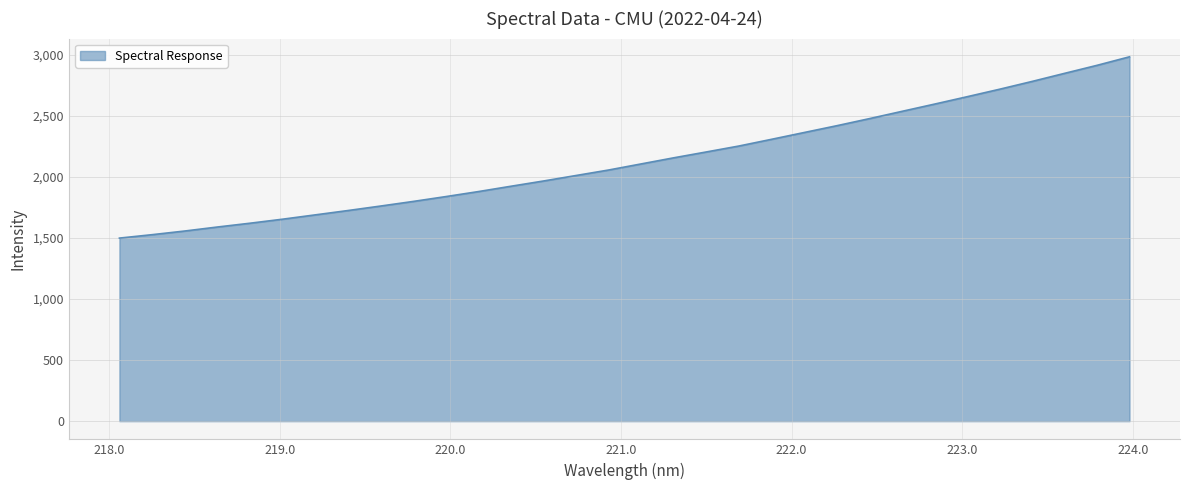

True or false: the data has more than 1 interior local peaks.

False